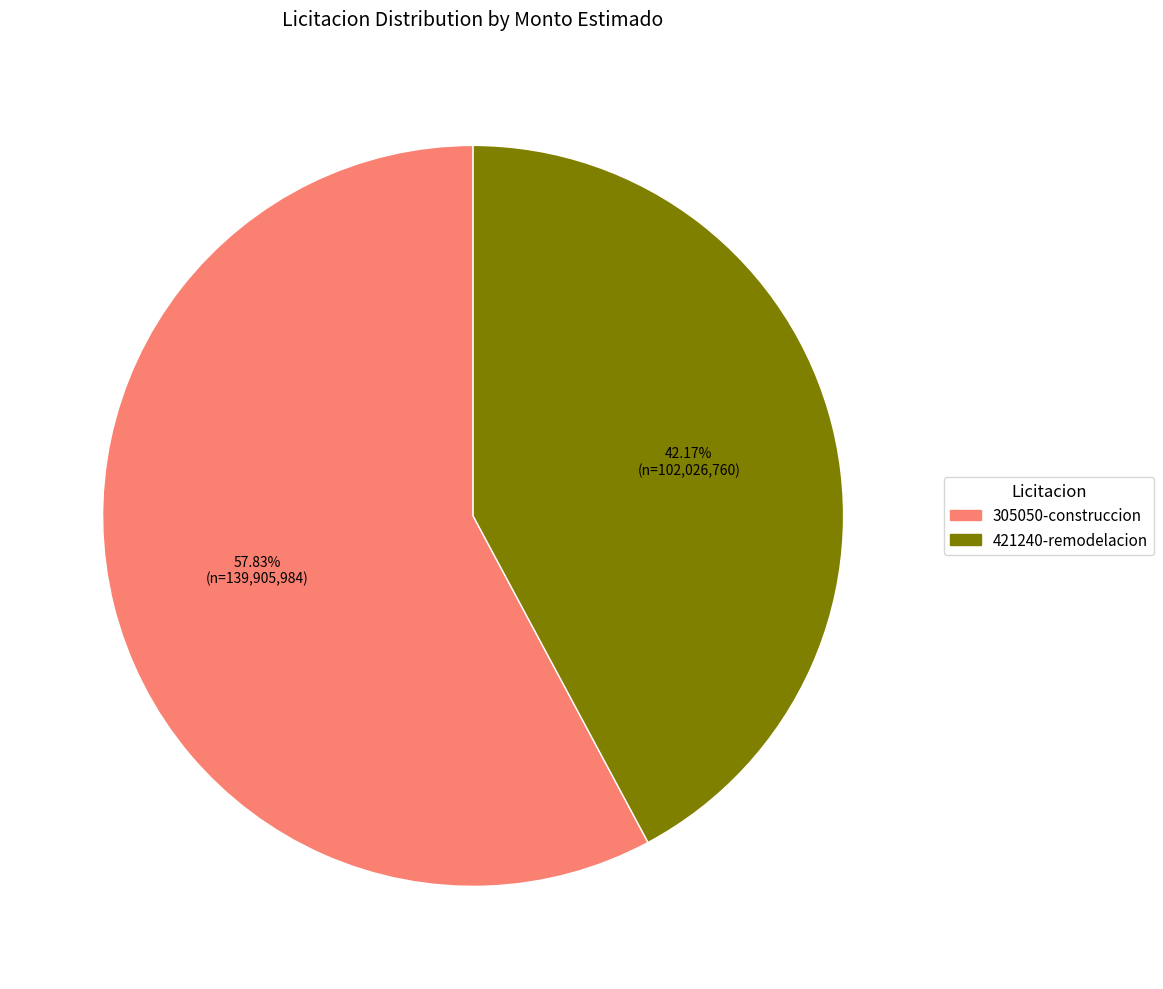

Is there any slice that represents more than half of the pie?

Yes